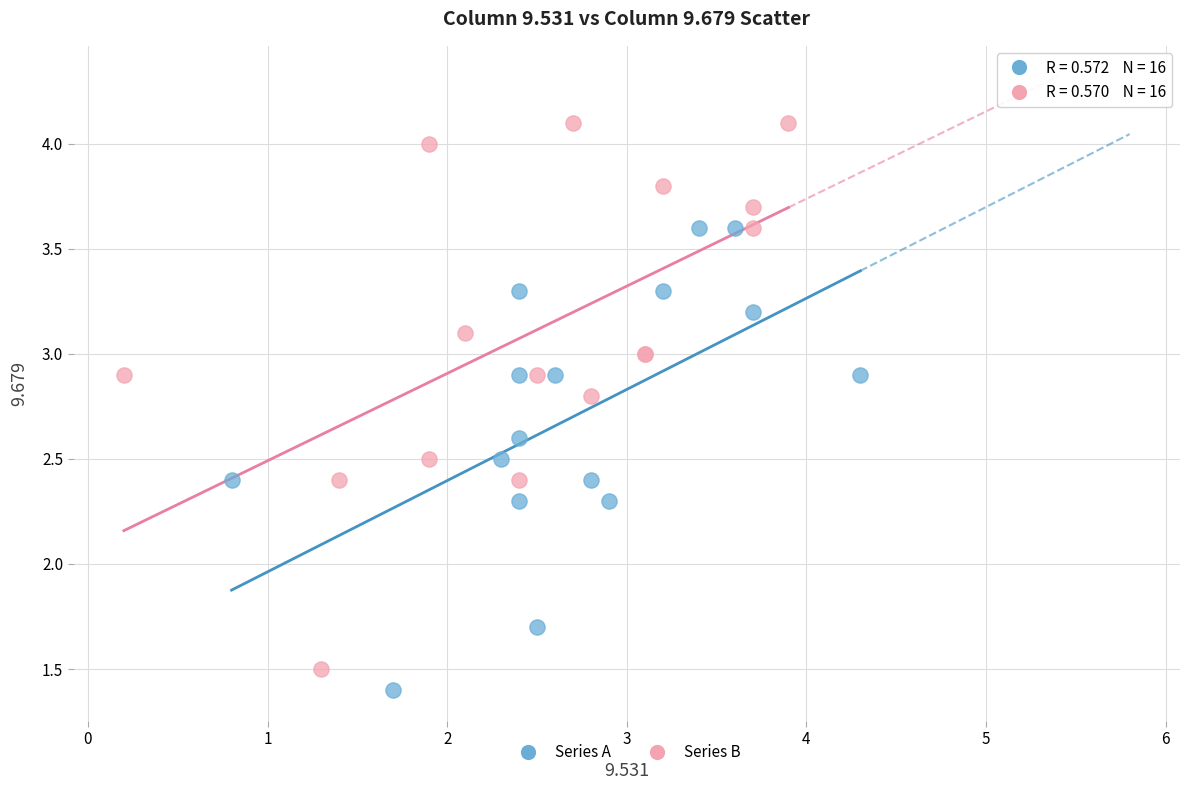

Which series has the widest spread of Y values?

Series B